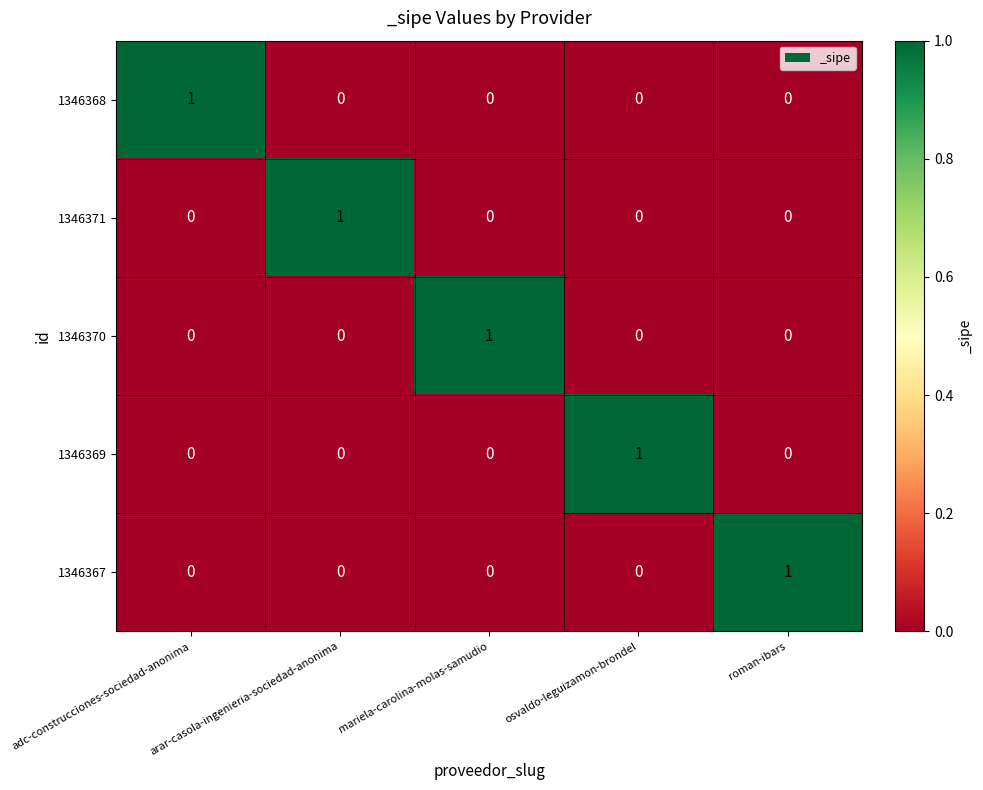

True or false: 1346368 has a value of 0 at mariela-carolina-molas-samudio.

True